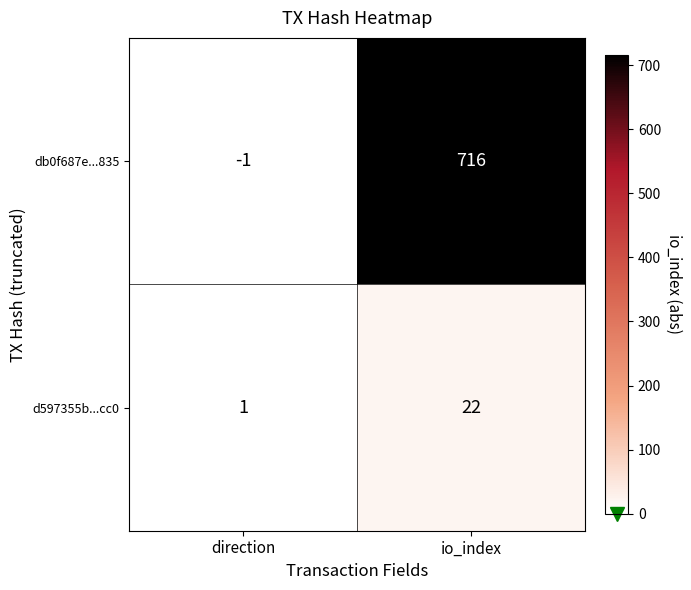

What is the sum of all db0f687e...835 values?

715